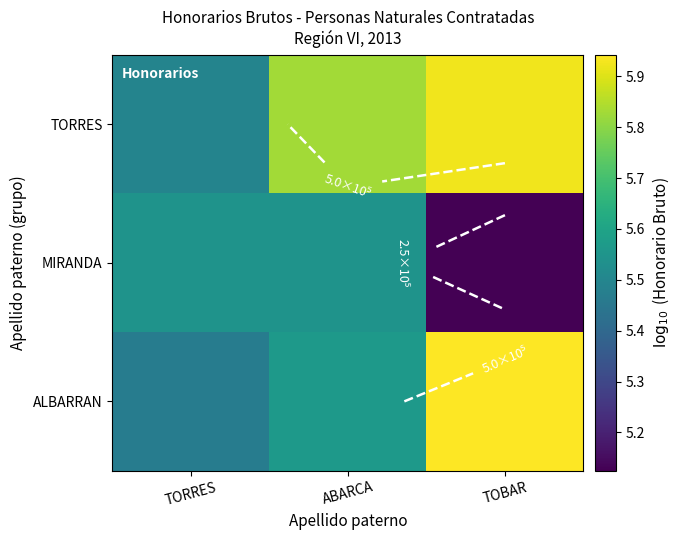

Which category has the lowest value in the MIRANDA series?

TOBAR